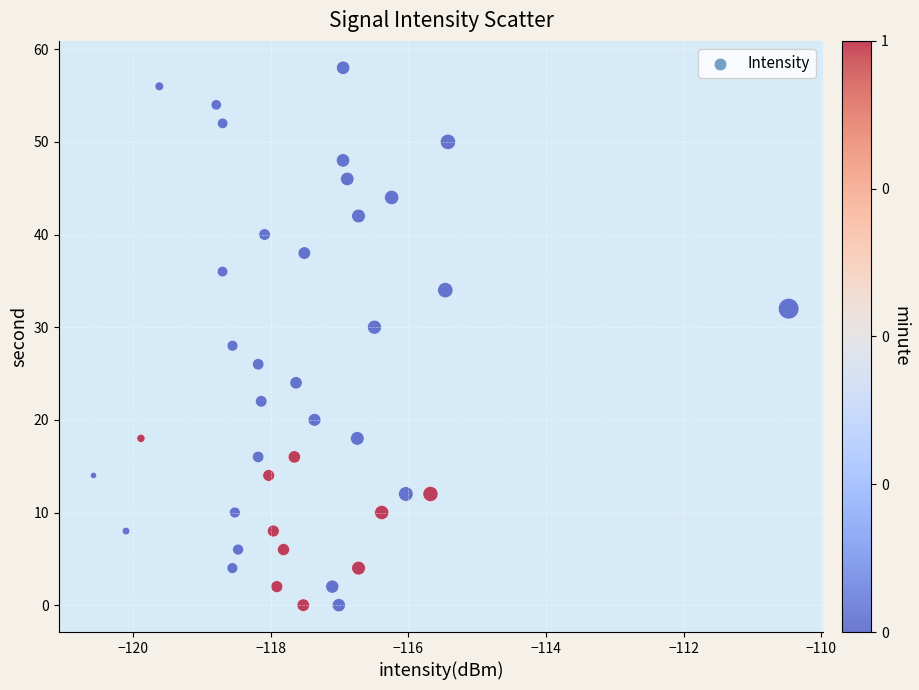

What is the range of Y values (max minus min)?

58